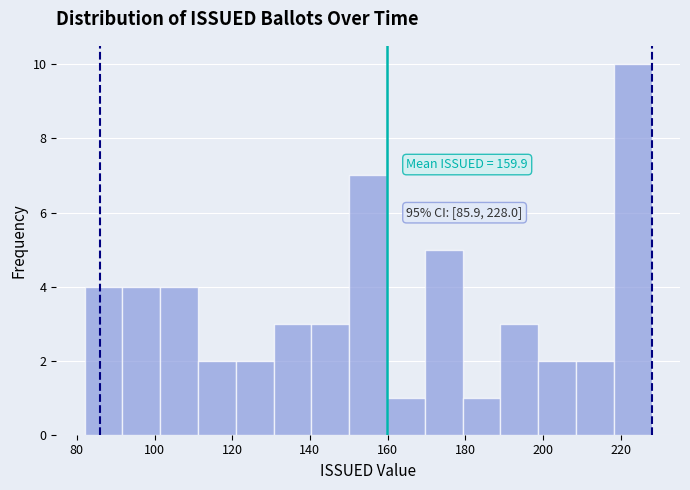

Over which range of the x-axis is the bar tallest?

218 to 228